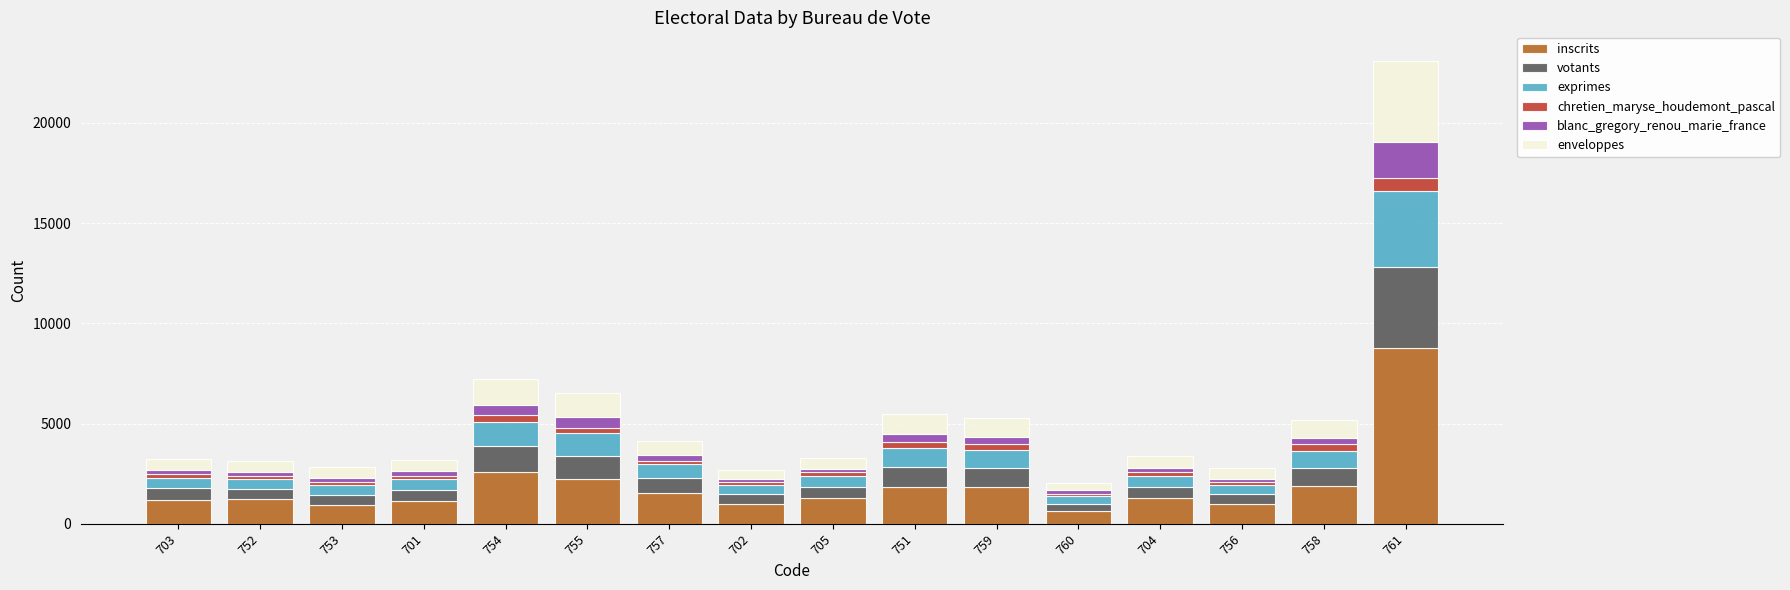

How many categories are shown in the chart?

16